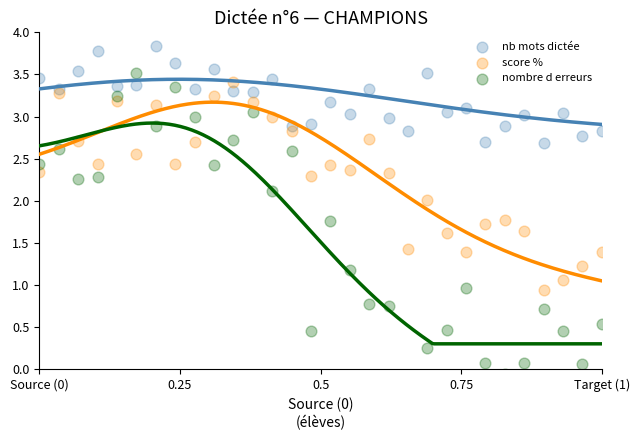

Is the value of nb mots dictée at 17 greater than the value of score % at 6?

Yes